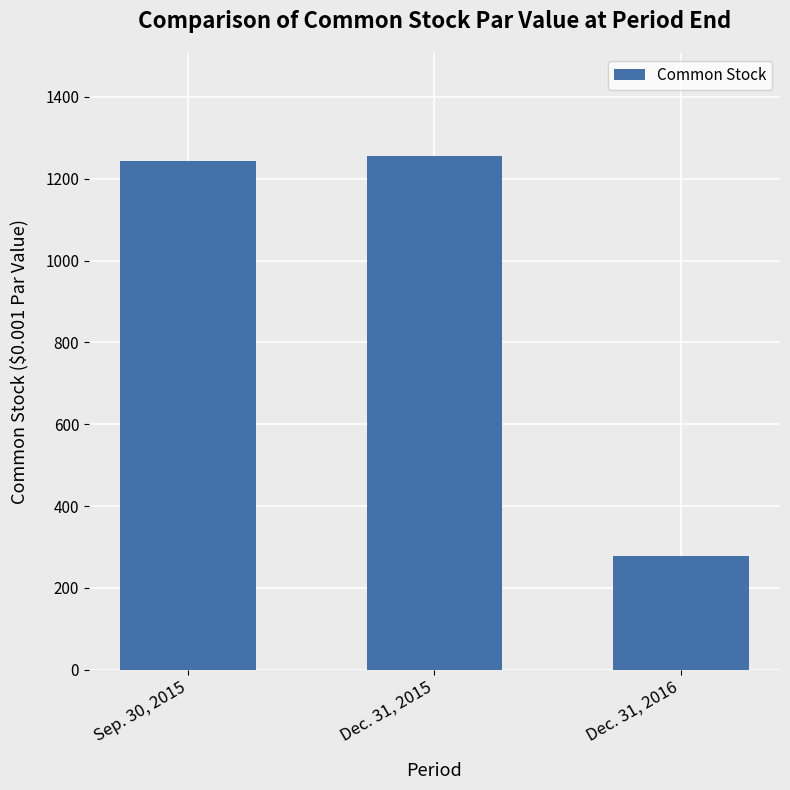

Between Dec. 31, 2016 and Sep. 30, 2015, which is larger?

Sep. 30, 2015